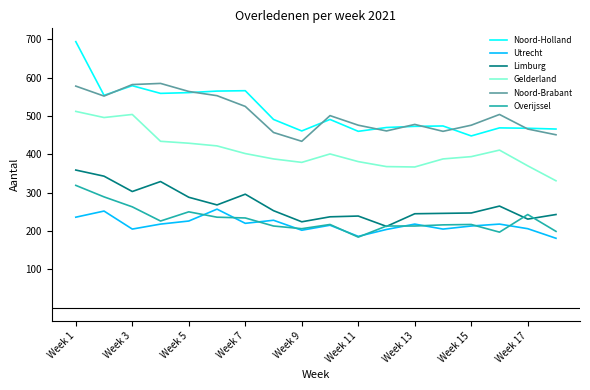

True or false: Noord-Brabant and Limburg cross at least once.

False